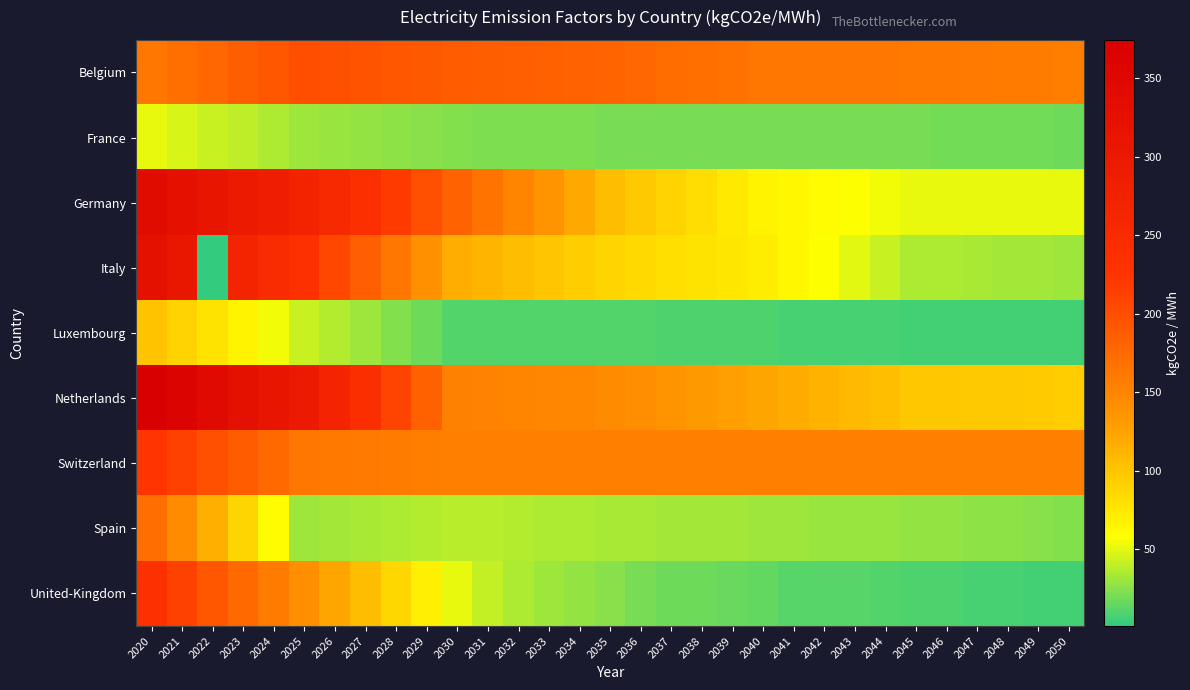

List the series in order of their peak value, lowest first.

France, Luxembourg, Spain, Belgium, Switzerland, United-Kingdom, Italy, Germany, Netherlands